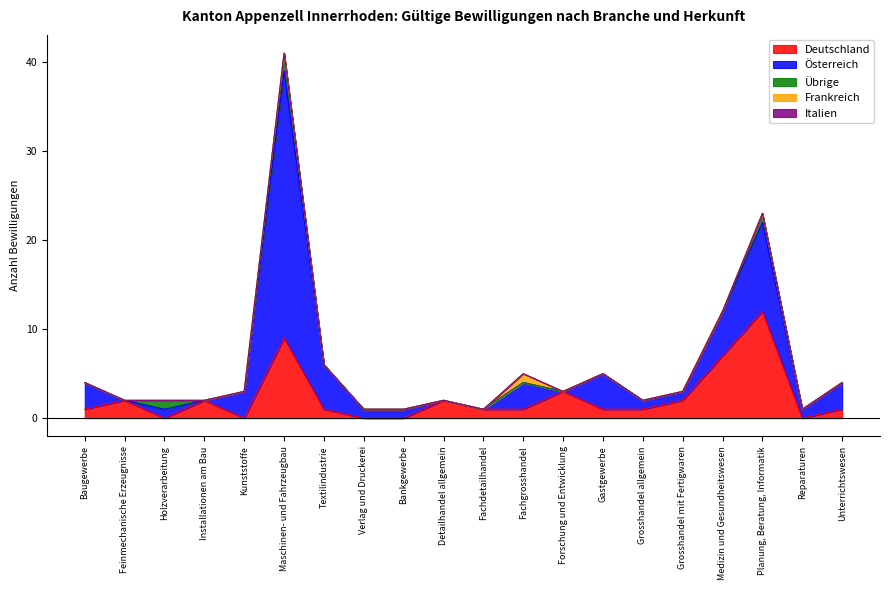

Reading right to left, list all the values displayed in this chart.

Deutschland: 1	0	12	7	2	1	1	3	1	1	2	0	0	1	9	0	2	0	2	1
Österreich: 3	1	10	5	1	1	4	0	3	0	0	1	1	5	30	3	0	1	0	3
Übrige: 0	0	1	0	0	0	0	0	0	0	0	0	0	0	2	0	0	1	0	0
Frankreich: 0	0	0	0	0	0	0	0	1	0	0	0	0	0	0	0	0	0	0	0
Italien: 0	0	0	0	0	0	0	0	0	0	0	0	0	0	0	0	0	0	0	0